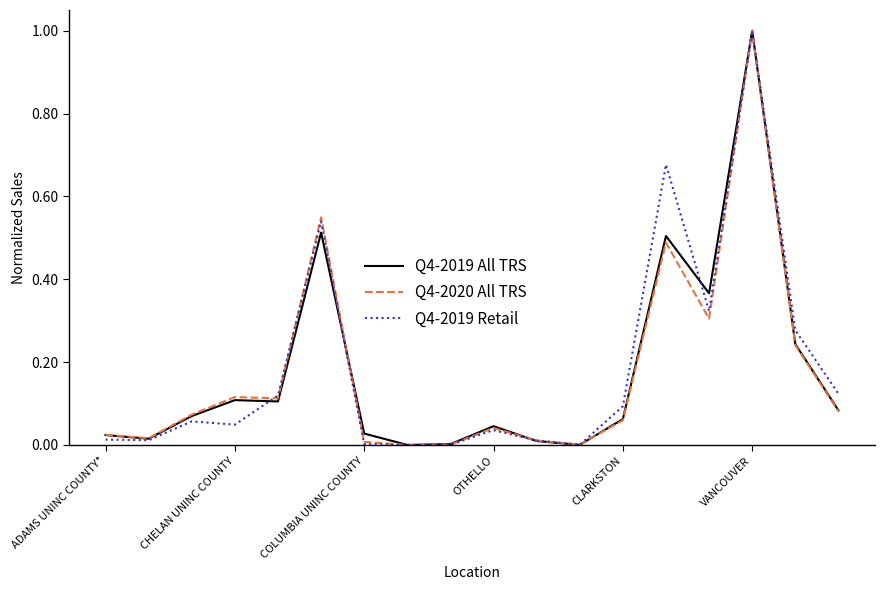

How many series are shown in this chart?

3